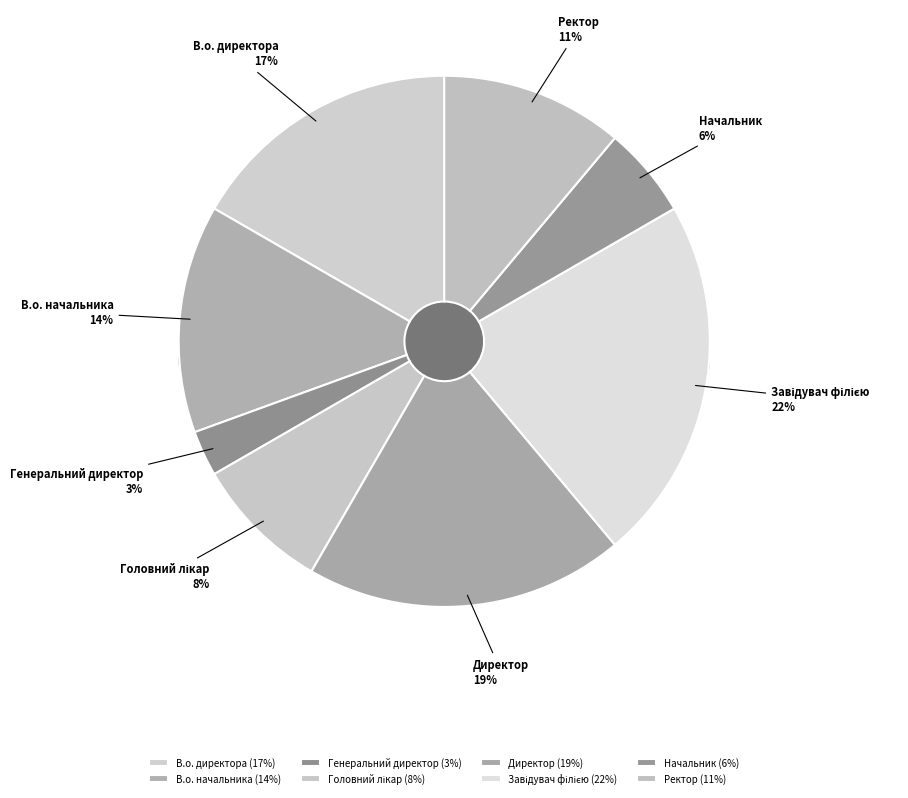

Rank the categories by value from highest to lowest.

Завідувач філією, Директор, В.о. директора, В.о. начальника, Ректор, Головний лікар, Начальник, Генеральний директор